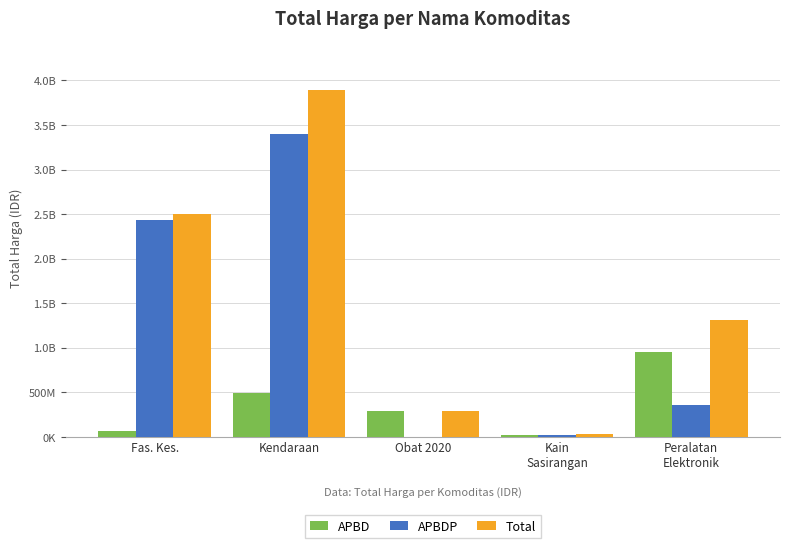

What position from the right is Fas. Kes.?

5